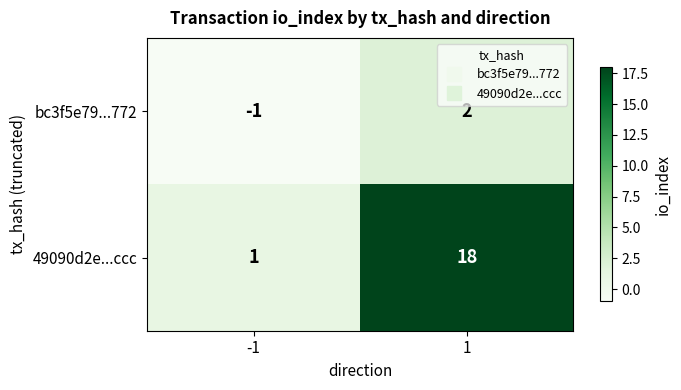

Rank the series by their maximum value, from lowest to highest.

bc3f5e79...772, 49090d2e...ccc